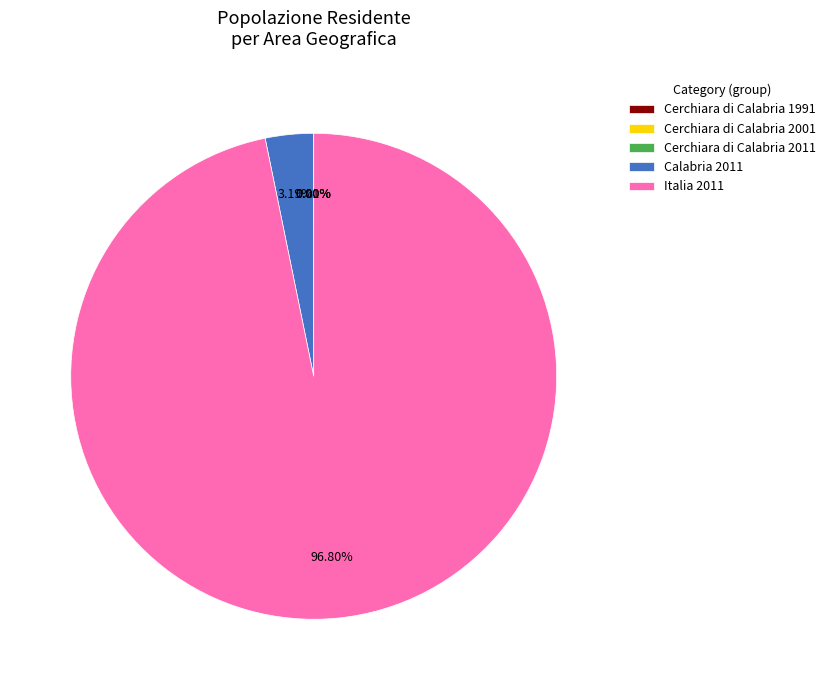

Combined, do Calabria 2011 and Italia 2011 account for over 50%?

Yes